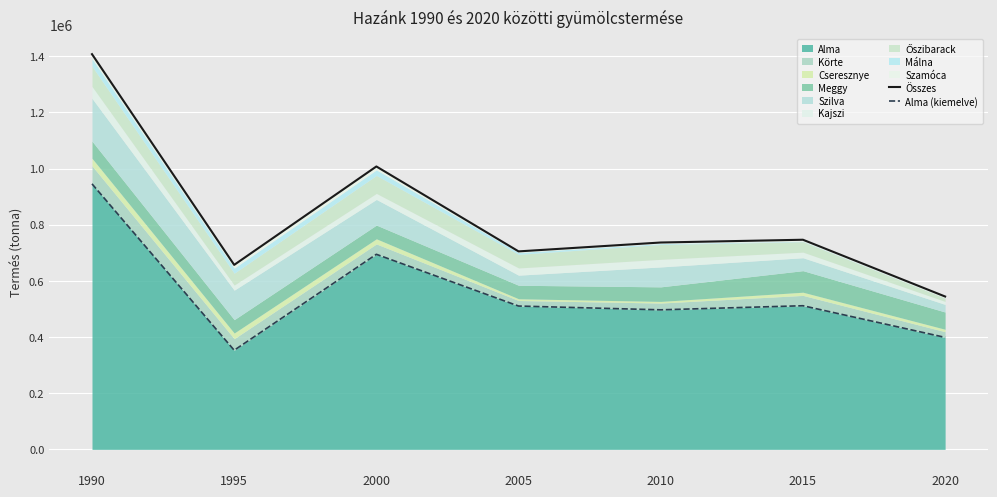

True or false: Összes and Alma (kiemelve) cross at least once.

False